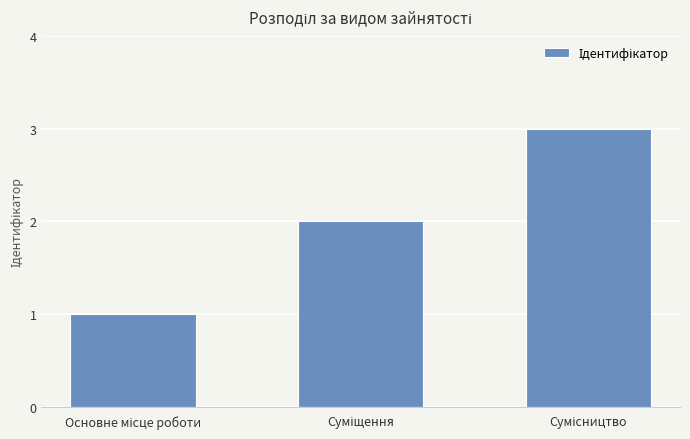

What is the maximum value shown in the chart?

3